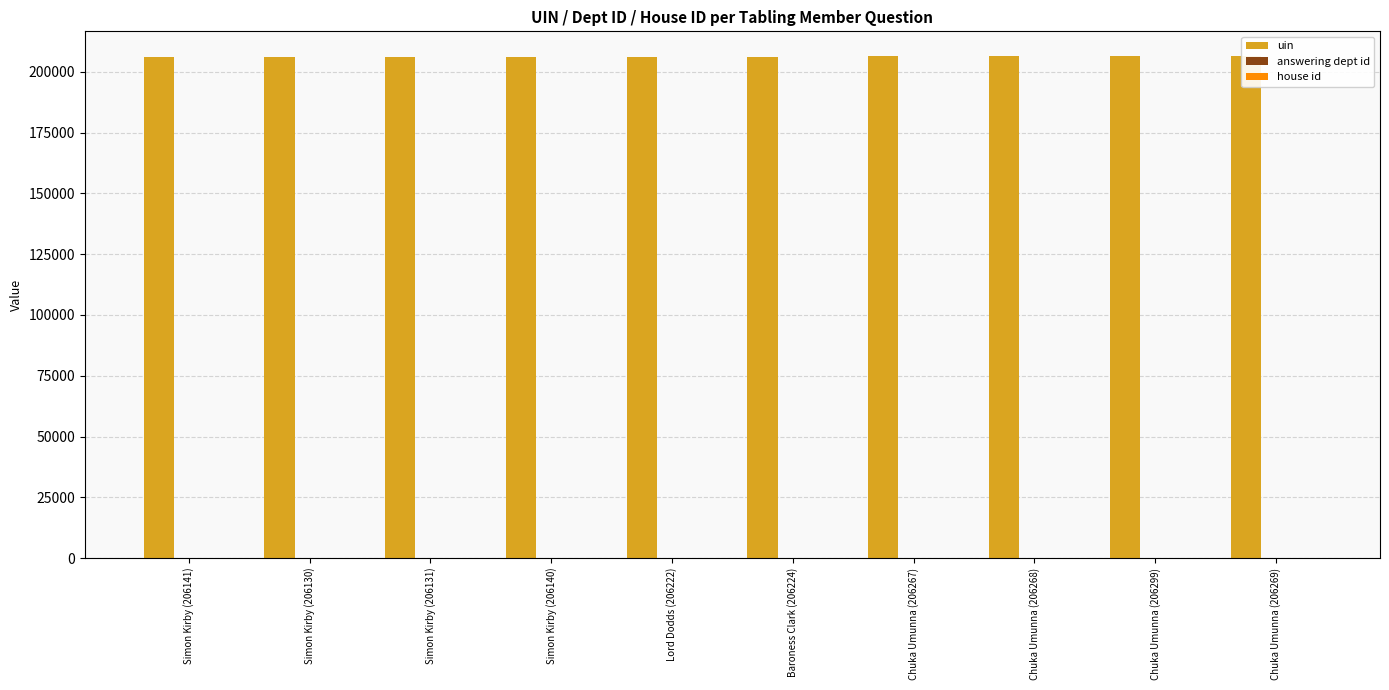

Does the chart contain stacked bars?

No